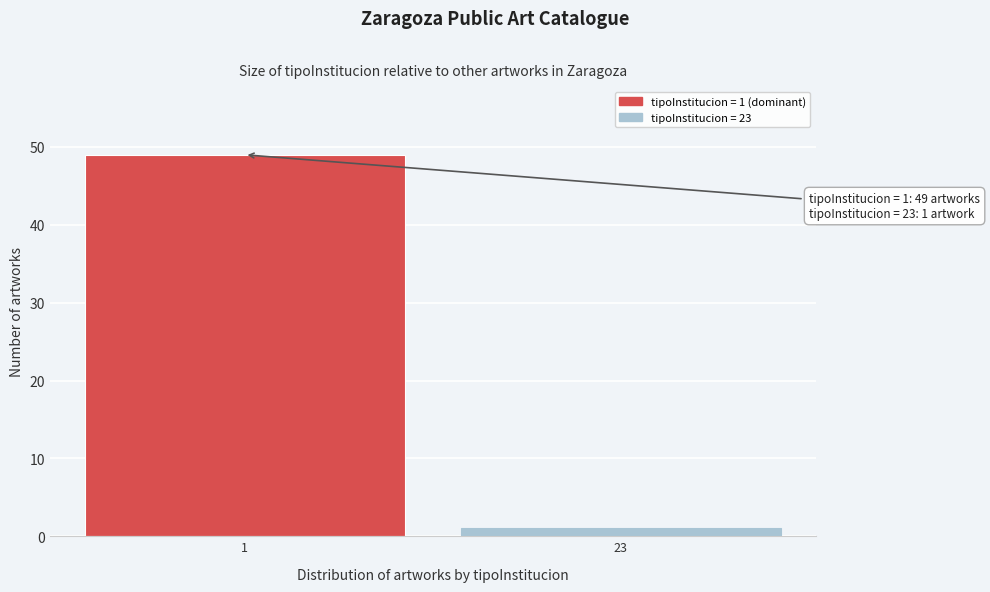

Reading left to right, transcribe all the data shown in this chart.

49	1